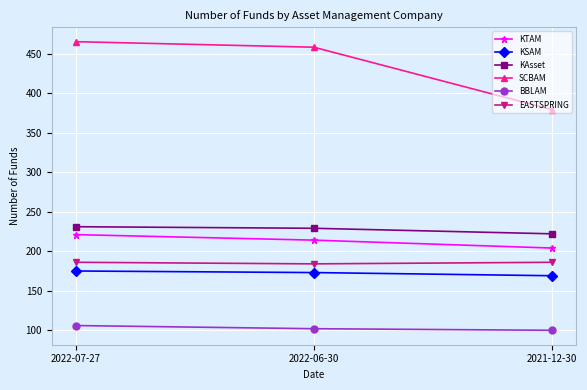

Which category has the lowest value in the KAsset series?

2021-12-30